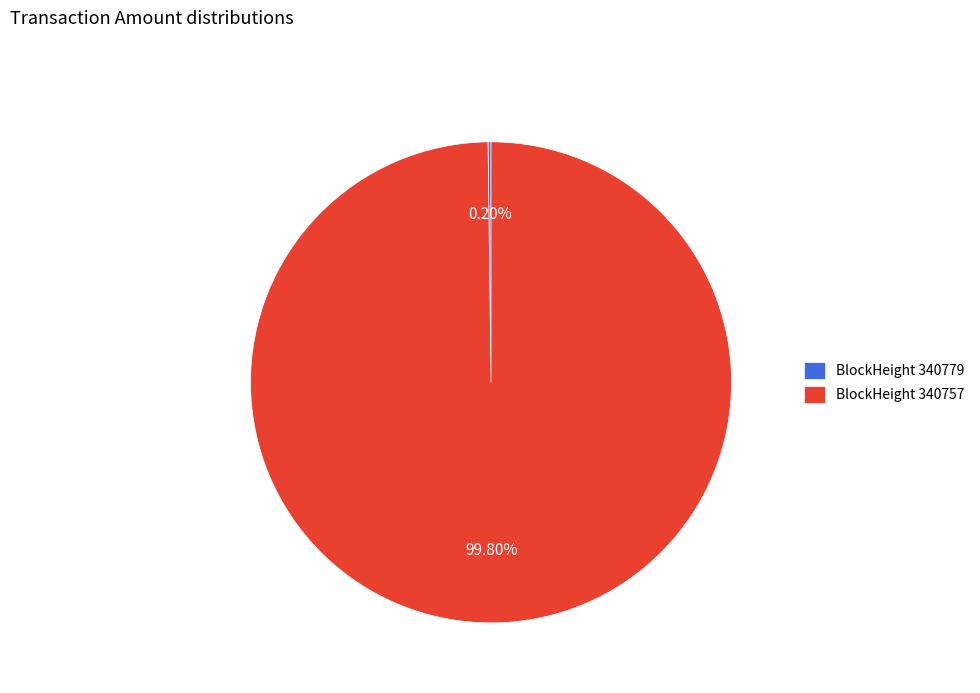

Which category accounts for the majority?

BlockHeight 340757